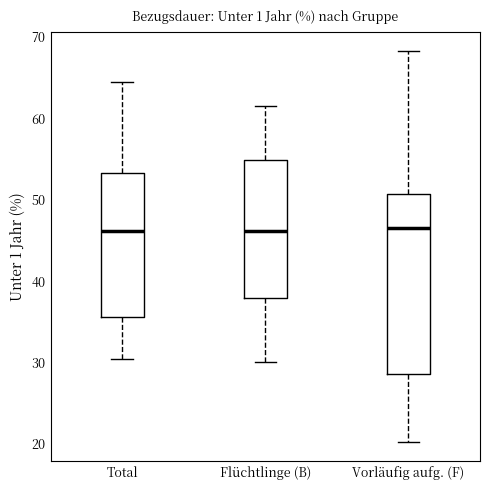

Reading left to right, read every box against the y-axis: the position of its median line, the range the box covers, and the ends of its whiskers. The values are not printed on the chart, so give them approximately, as read against the axis.

Total: median 46, box 36 to 53, whiskers 31 to 64
Flüchtlinge (B): median 46, box 38 to 55, whiskers 30 to 62
Vorläufig aufg. (F): median 47, box 29 to 51, whiskers 20 to 68